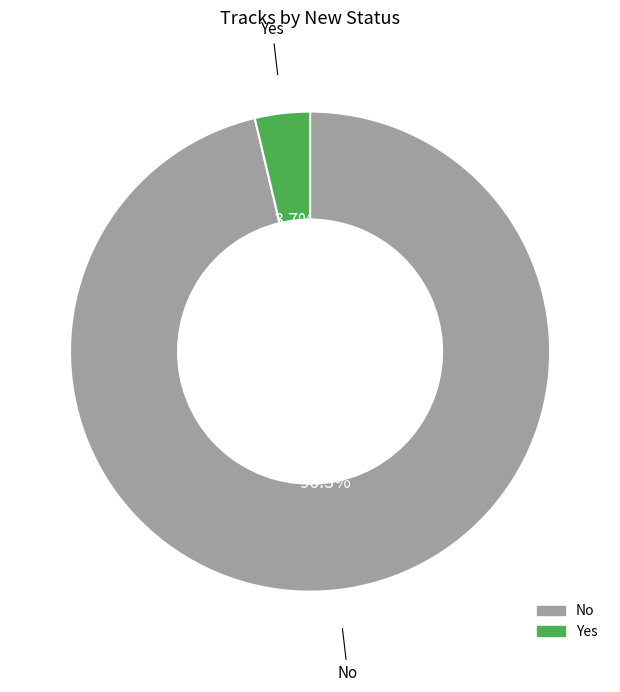

Approximately how many times larger is the value at No compared to Yes?

26.0